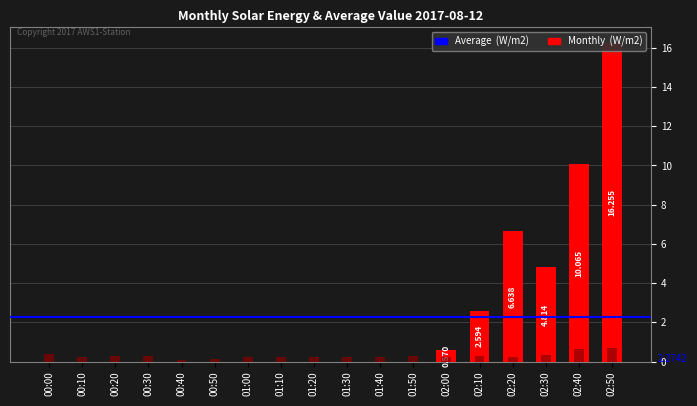

What value does the SW_upper_Wm2_Avg series have at 02:20?

6.6